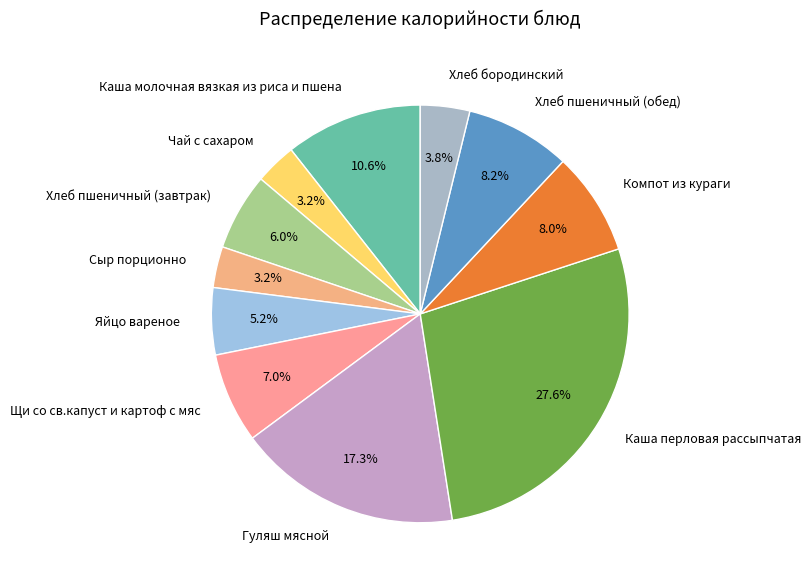

Between Хлеб бородинский and Хлеб пшеничный (обед), which is larger?

Хлеб пшеничный (обед)